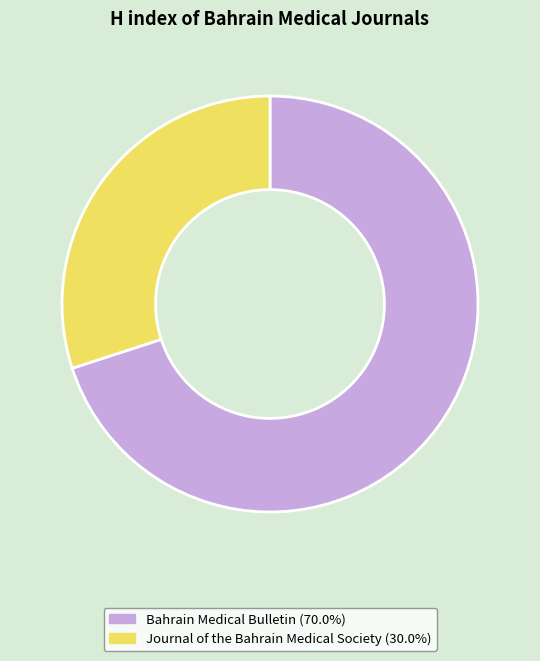

Approximately how many times larger is the value at Bahrain Medical Bulletin (70.0%) compared to Journal of the Bahrain Medical Society (30.0%)?

2.3